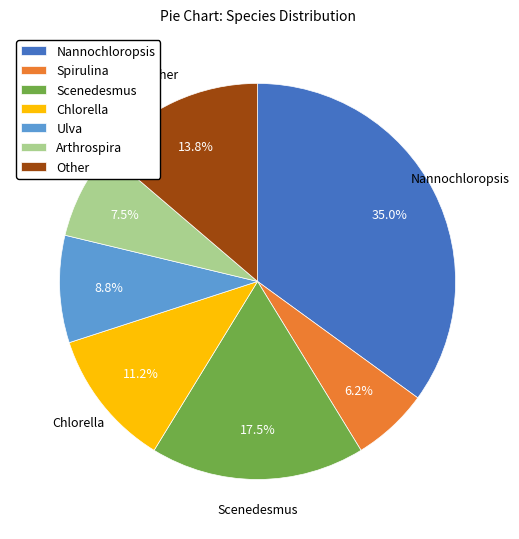

Is there a majority slice in this chart?

No